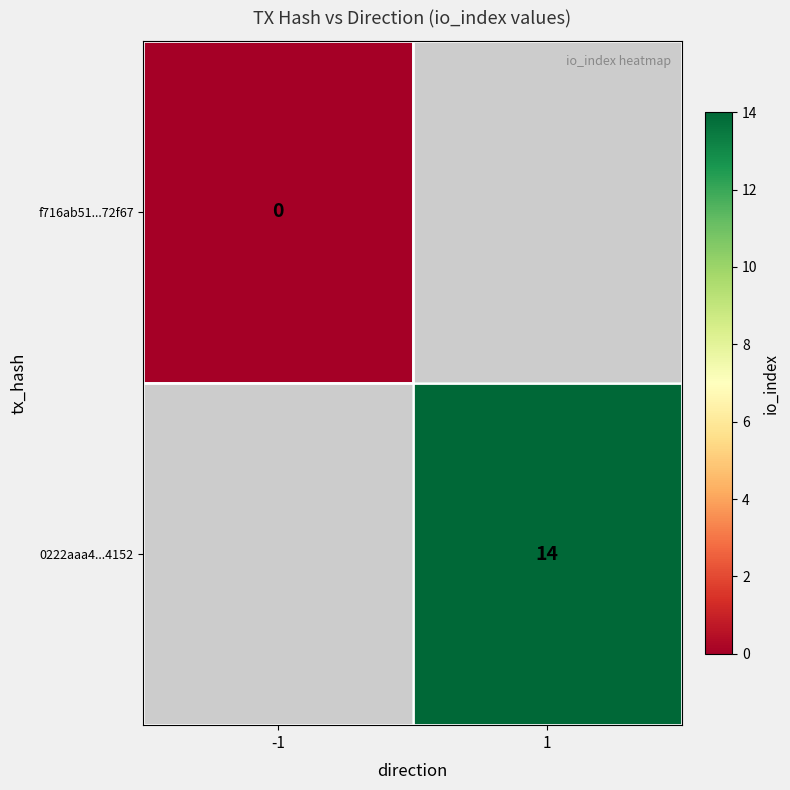

The 0222aaa4...4152 series shows 14 at 1. True or false?

True